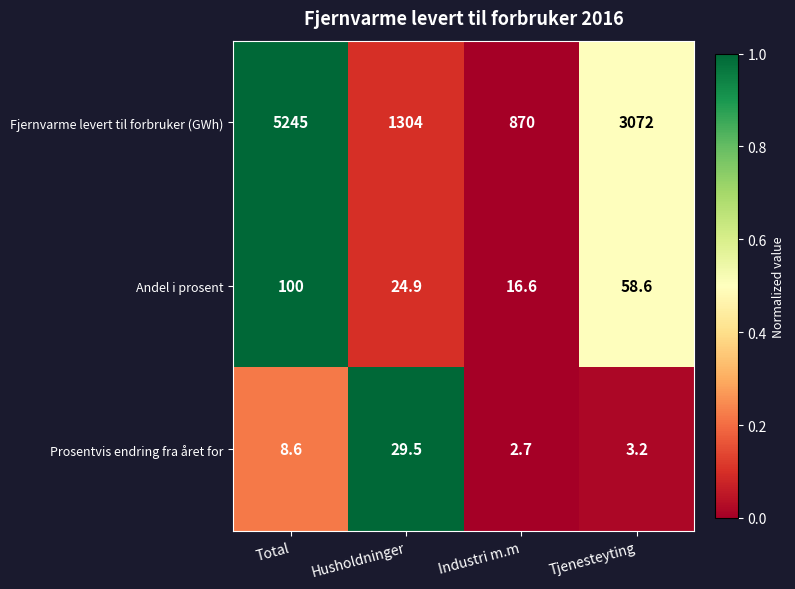

Reading right to left, extract all data points from this chart.

Fjernvarme levert til forbruker (GWh): 3072.0	870.0	1304.0	5245.0
Andel i prosent: 58.6	16.6	24.9	100.0
Prosentvis endring fra året for: 3.2	2.7	29.5	8.6